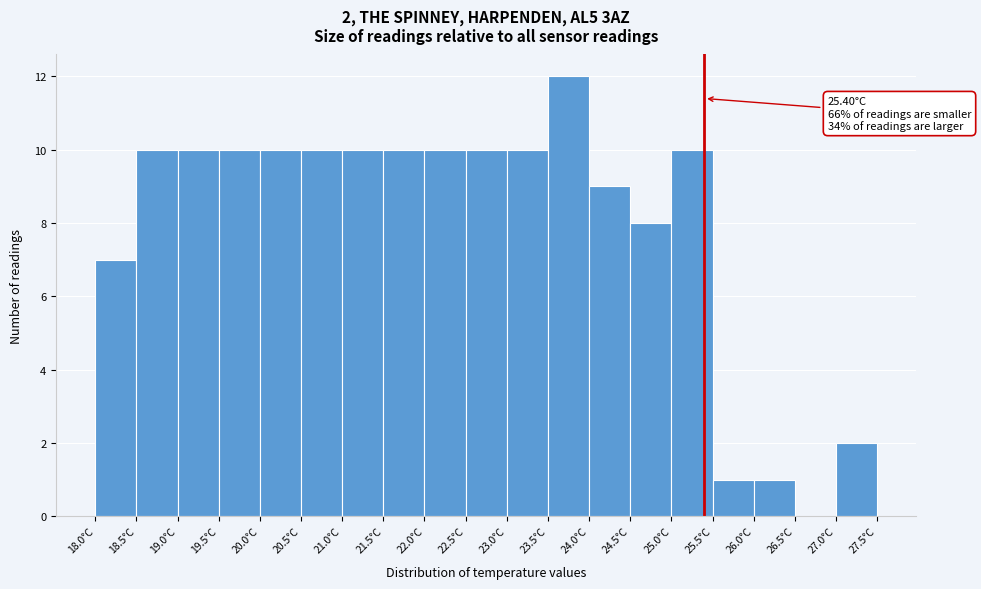

Which range on the x-axis has the tallest bar?

23.5 to 24.0